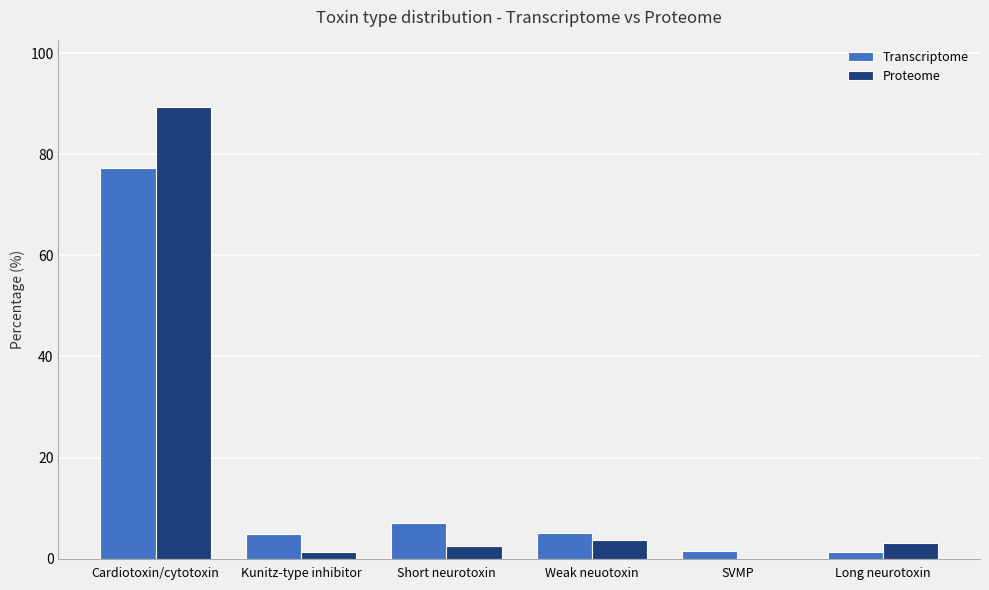

Which series changed the most between Cardiotoxin/cytotoxin and SVMP?

Proteome